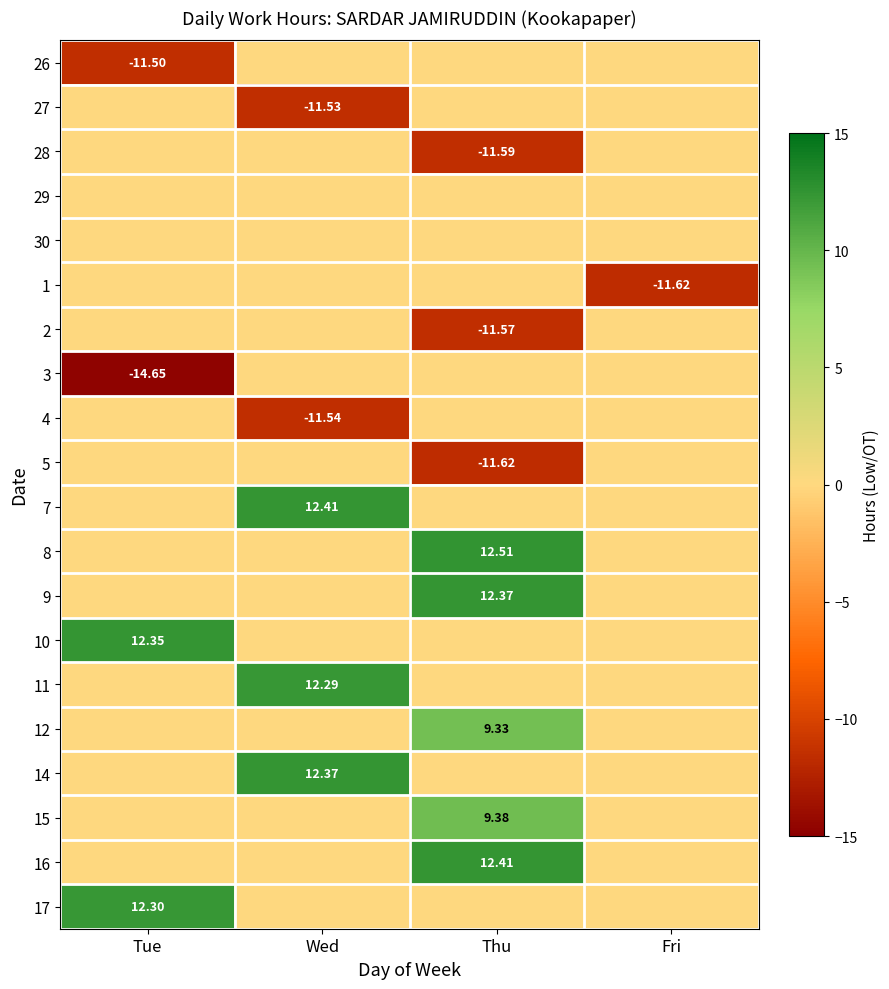

Which has a higher value, Wed or Thu?

Wed